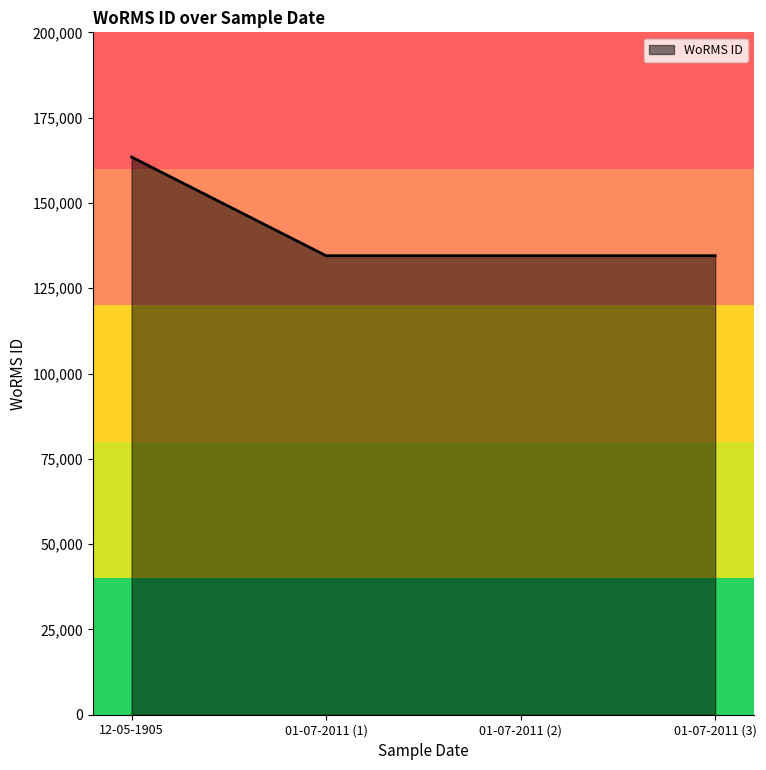

How many lines are shown in the chart?

1